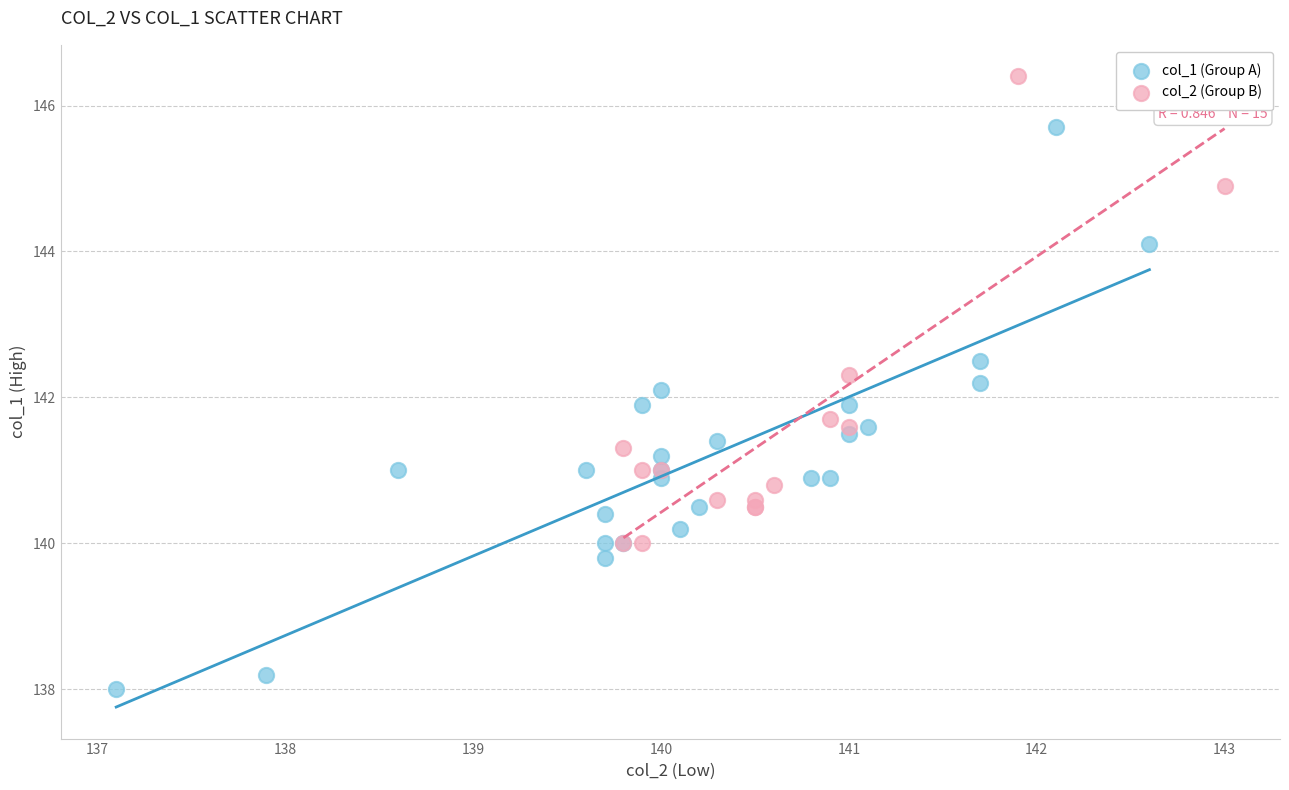

Which series reaches the maximum Y coordinate?

col_2 (Group B)